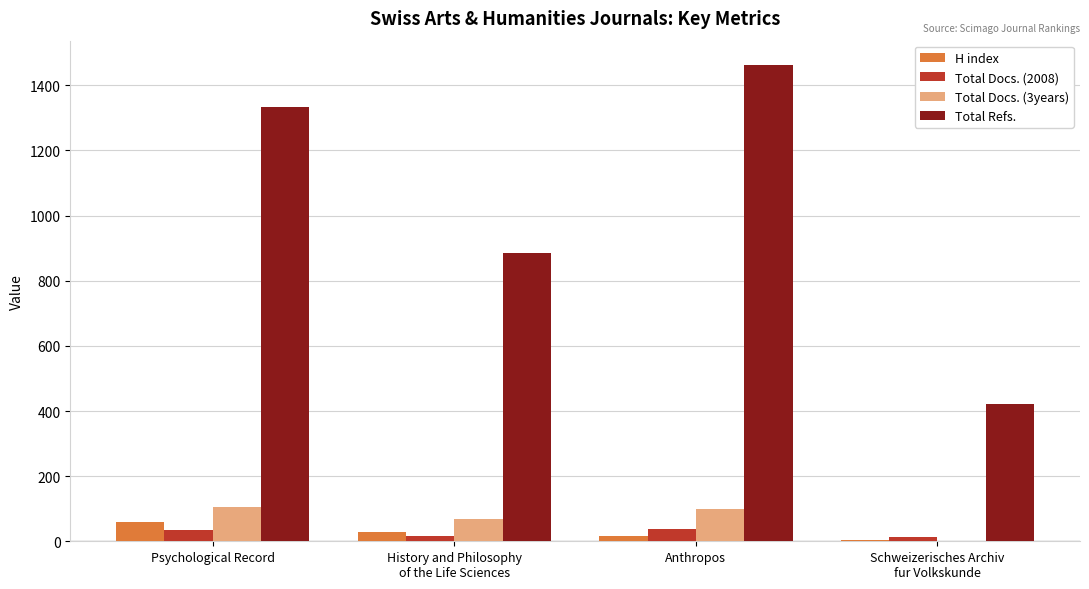

Where is H index nearest to the value 31?

History and Philosophy
of the Life Sciences